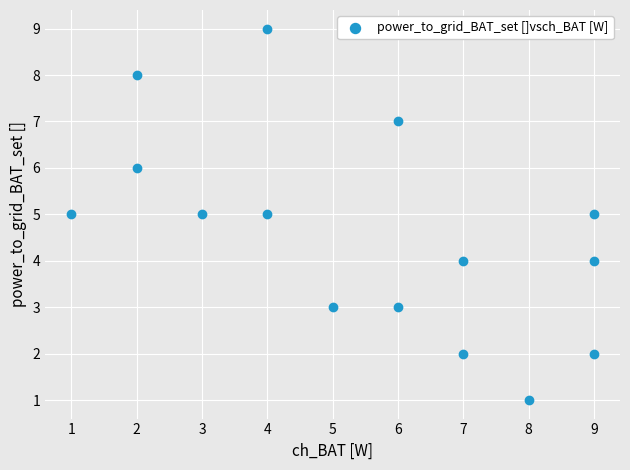

What is the range of X values (max minus min)?

8